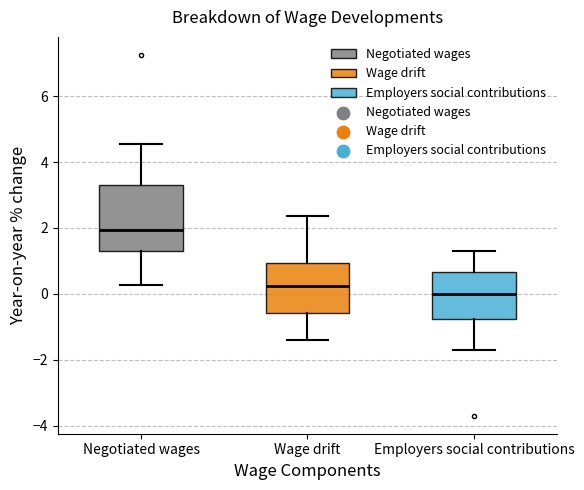

Reading left to right, transcribe this box plot: for each box, give where its median line is, the range the box spans, and where its two whiskers end, as read against the y-axis. The values are not printed on the chart, so give them approximately, as read against the axis.

Negotiated wages: median 2.0, box 1.4 to 3.4, whiskers 0.2 to 4.6
Wage drift: median 0.2, box -0.6 to 1.0, whiskers -1.4 to 2.4
Employers social contributions: median 0.0, box -0.8 to 0.6, whiskers -1.8 to 1.2